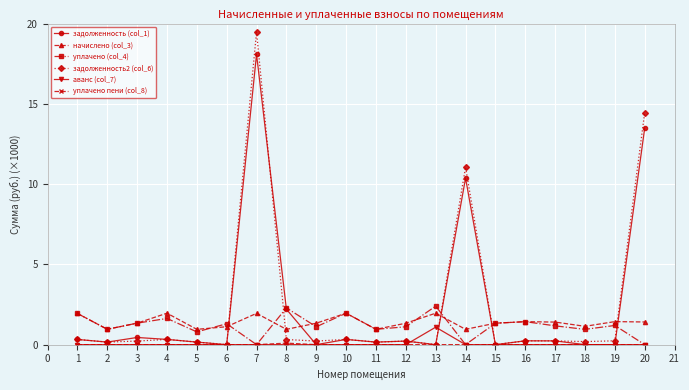

True or false: уплачено (col_4) has more than 1 interior local peaks.

True